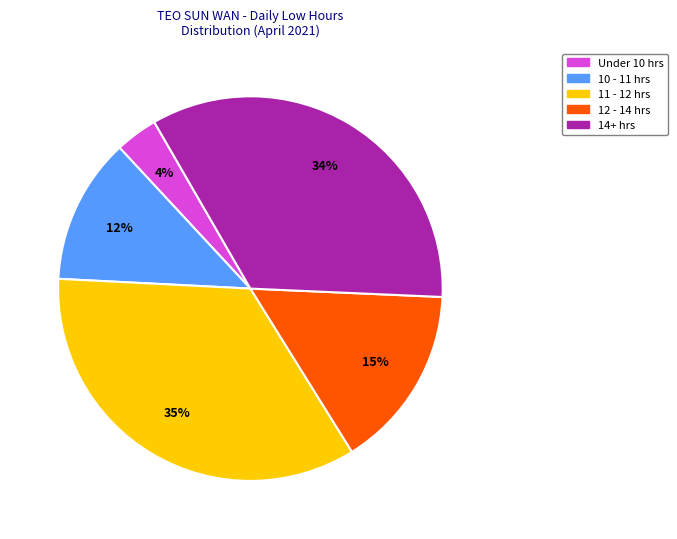

To the nearest percent, what is the average slice percentage?

20%